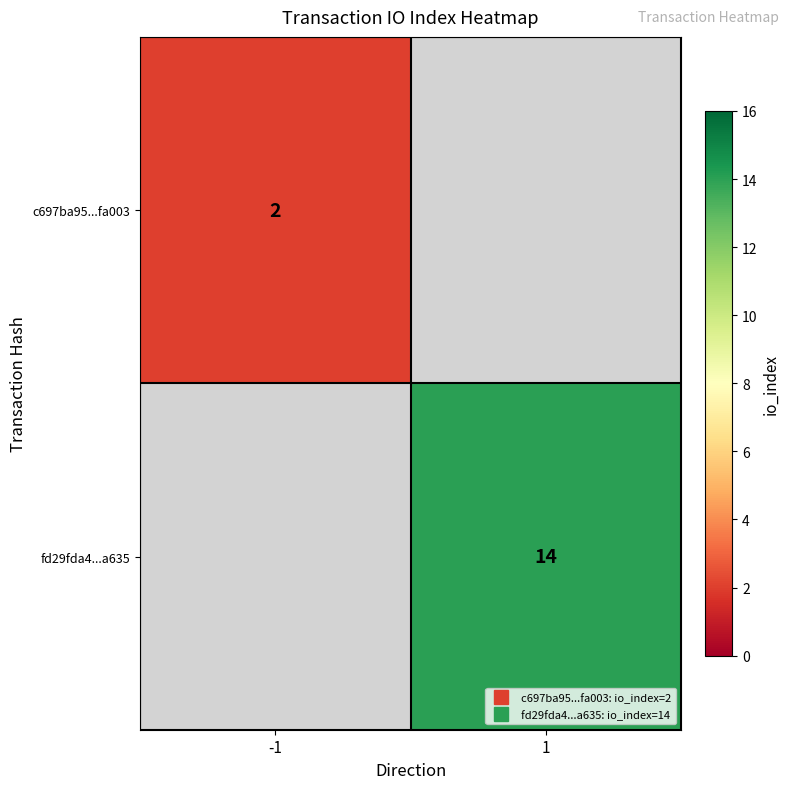

Which series has the largest range (max minus min)?

c697ba95...fa003